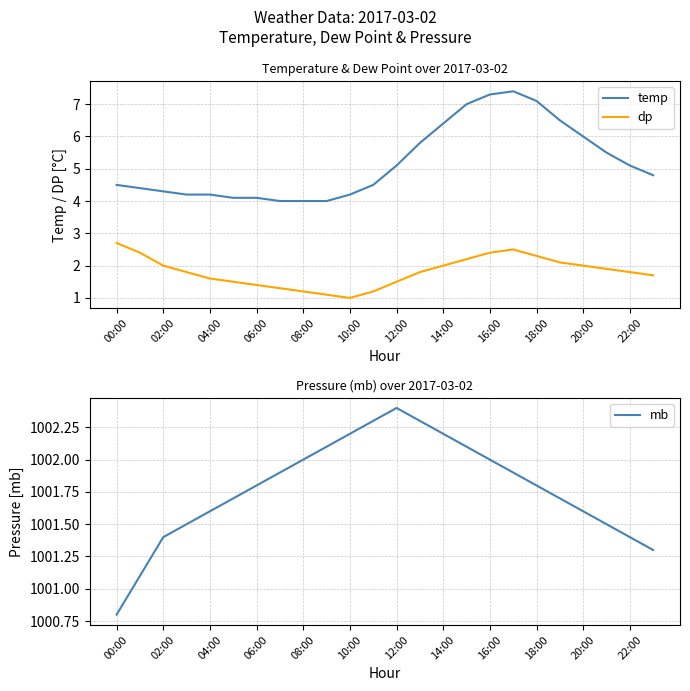

Reading left to right, what are all the values shown in this chart?

temp: 4.5	4.4	4.3	4.2	4.2	4.1	4.1	4.0	4.0	4.0	4.2	4.5	5.1	5.8	6.4	7.0	7.3	7.4	7.1	6.5	6.0	5.5	5.1	4.8
dp: 2.7	2.4	2.0	1.8	1.6	1.5	1.4	1.3	1.2	1.1	1.0	1.2	1.5	1.8	2.0	2.2	2.4	2.5	2.3	2.1	2.0	1.9	1.8	1.7
mb: 1000.8	1001.1	1001.4	1001.5	1001.6	1001.7	1001.8	1001.9	1002.0	1002.1	1002.2	1002.3	1002.4	1002.3	1002.2	1002.1	1002.0	1001.9	1001.8	1001.7	1001.6	1001.5	1001.4	1001.3